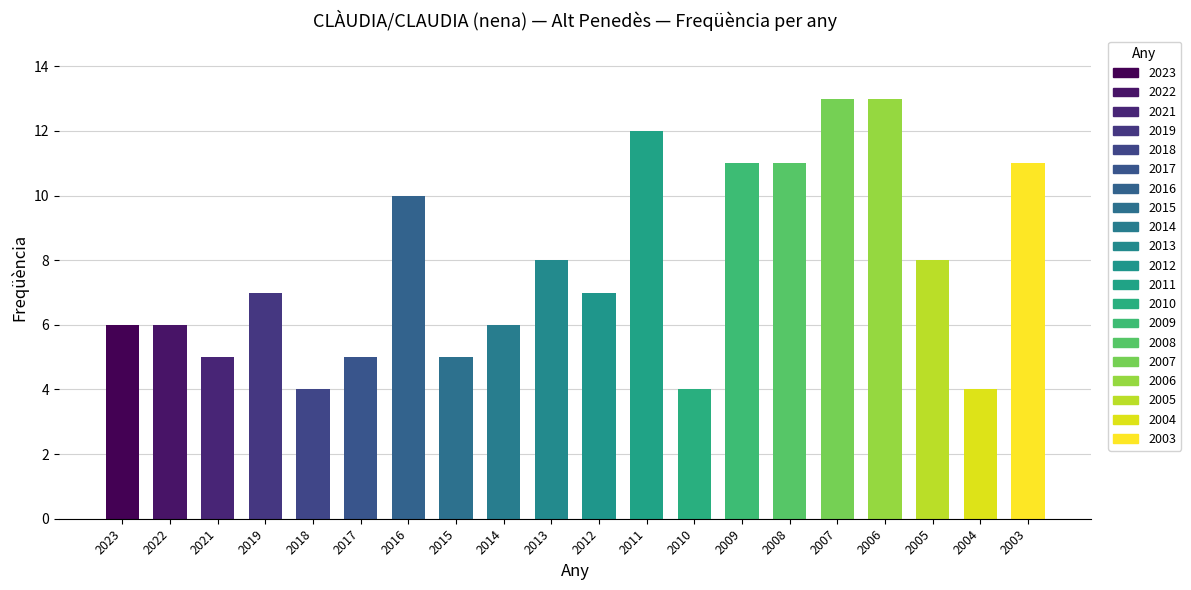

True or false: the data shows 14 at 2013.

False